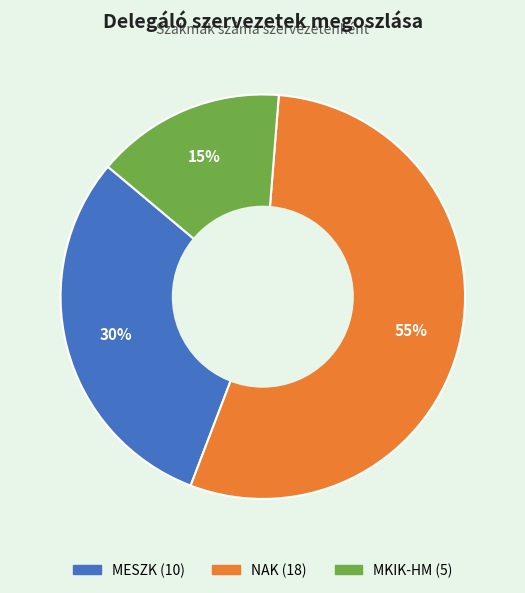

How many slices are in this pie chart?

3